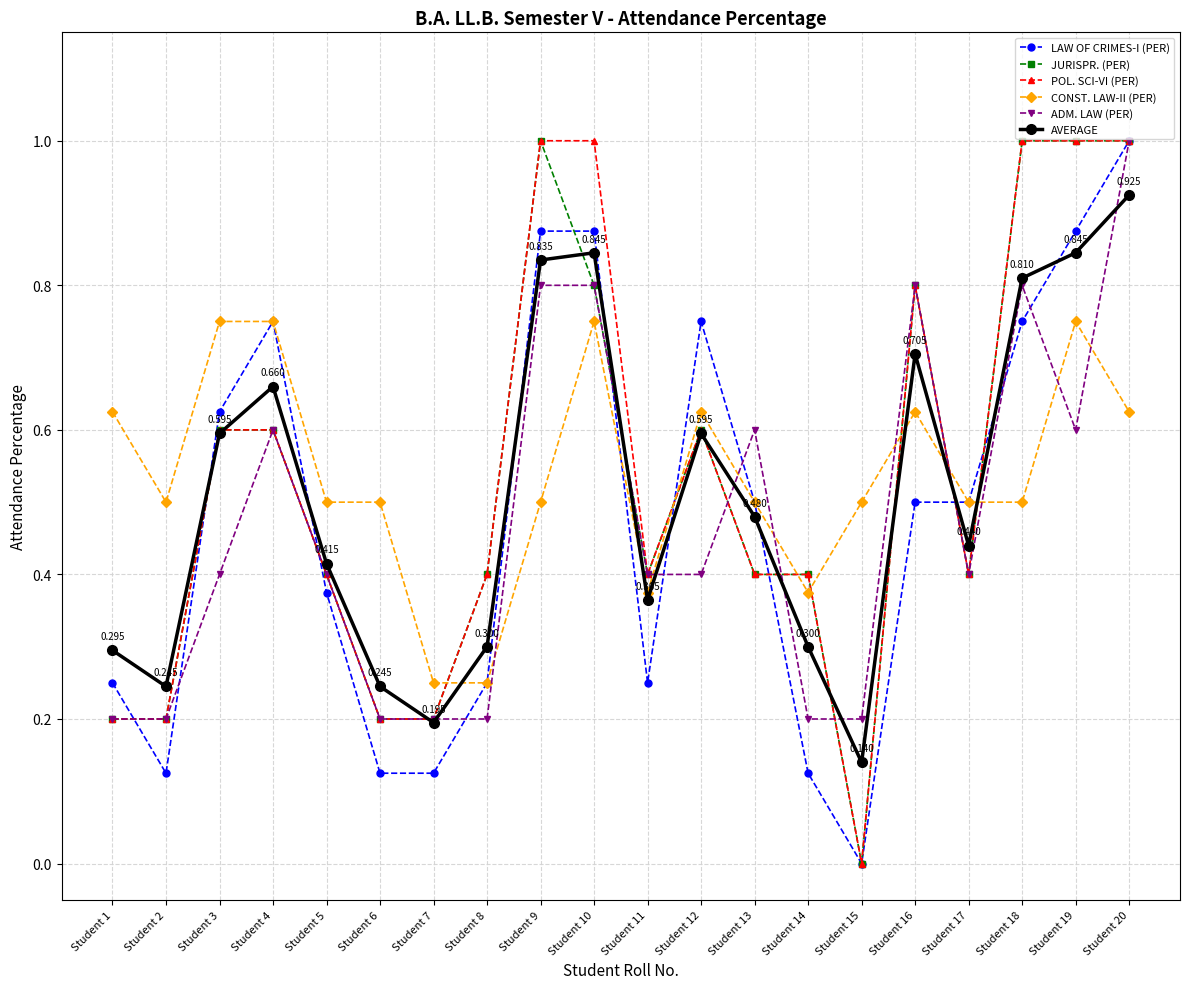

Is it true that ADM. LAW (PER) equals 0.6 at Student 4?

True